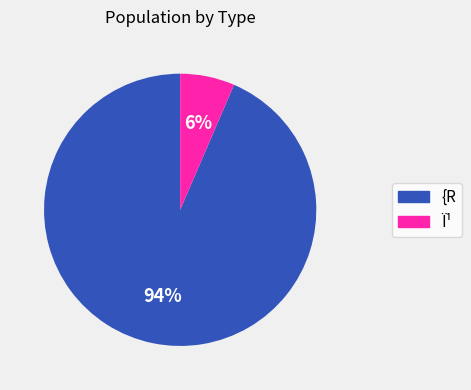

Is there any slice that represents more than half of the pie?

Yes